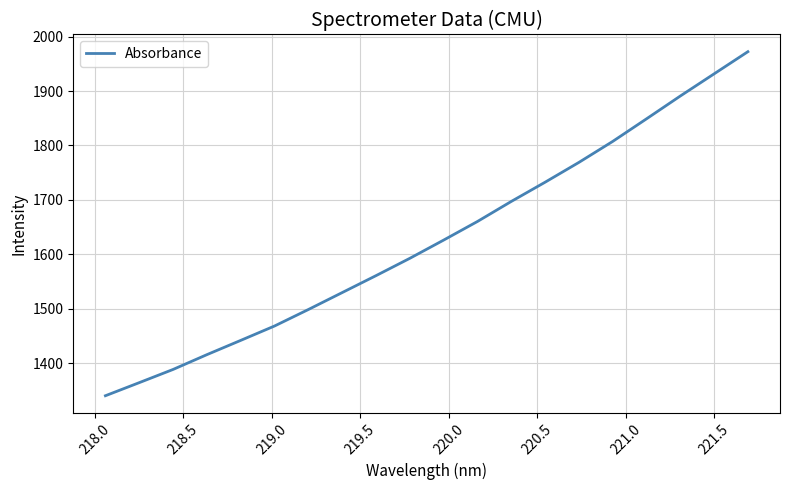

Reading left to right, transcribe all the data shown in this chart.

1340.1	1364.1	1388.4	1415.6	1441.8	1468.3	1498.5	1529.7	1560.8	1592.6	1626.1	1660.3	1697.1	1732.5	1768.9	1807.4	1848.9	1890.8	1931.5	1972.3